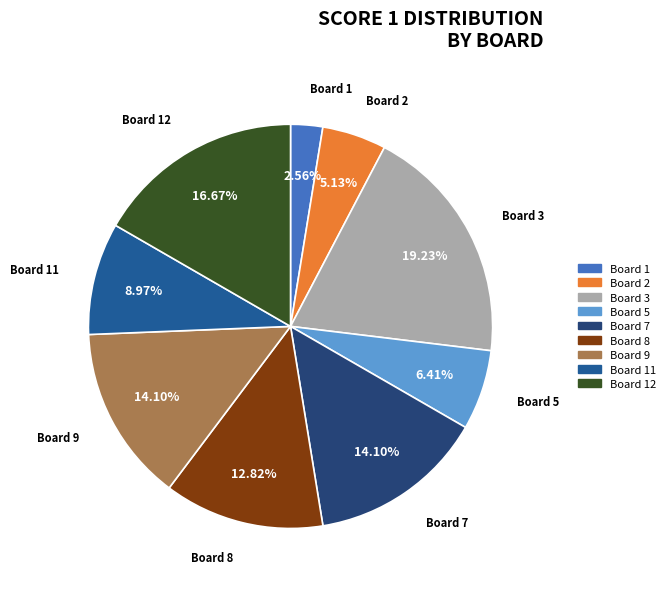

Is there any slice that represents more than half of the pie?

No